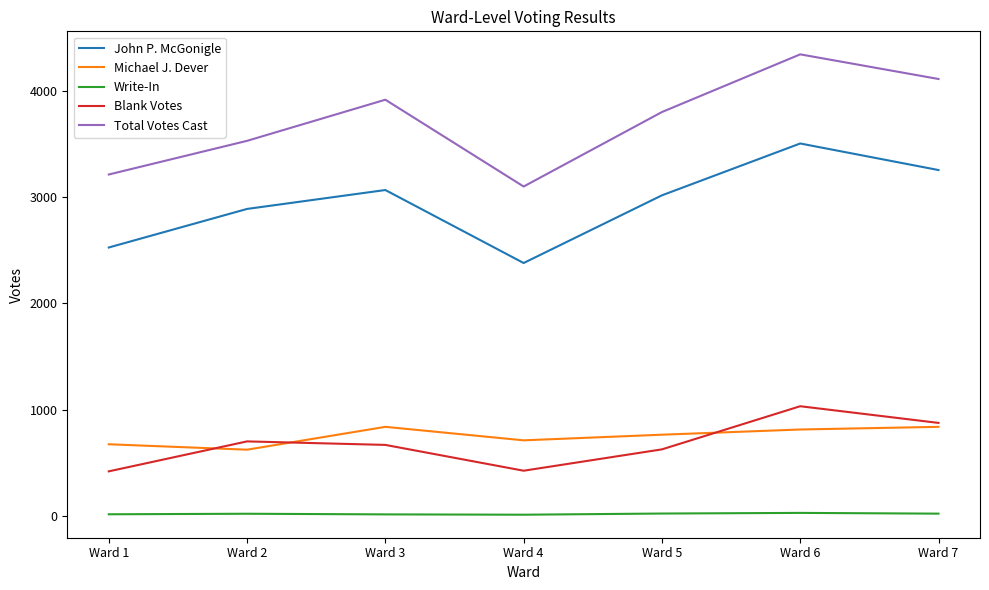

List the series in order of their peak value, highest first.

Total Votes Cast, John P. McGonigle, Blank Votes, Michael J. Dever, Write-In